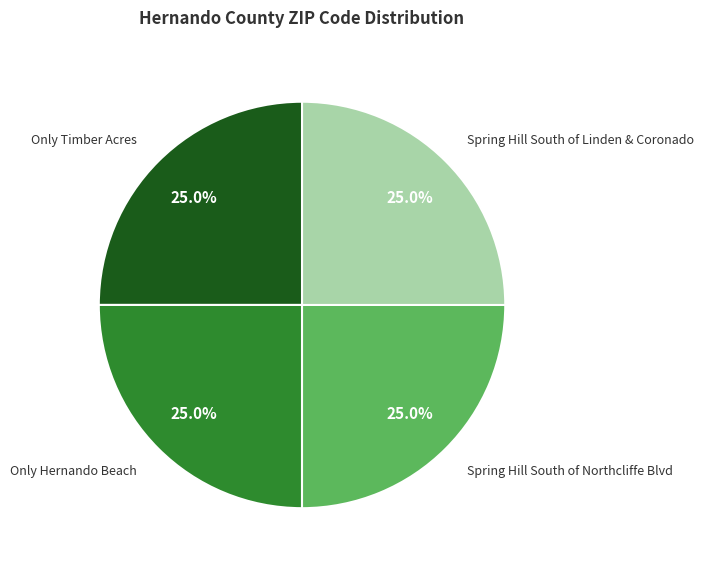

Combined, what portion of the pie is Spring Hill South of Linden & Coronado and Only Hernando Beach?

50.0%